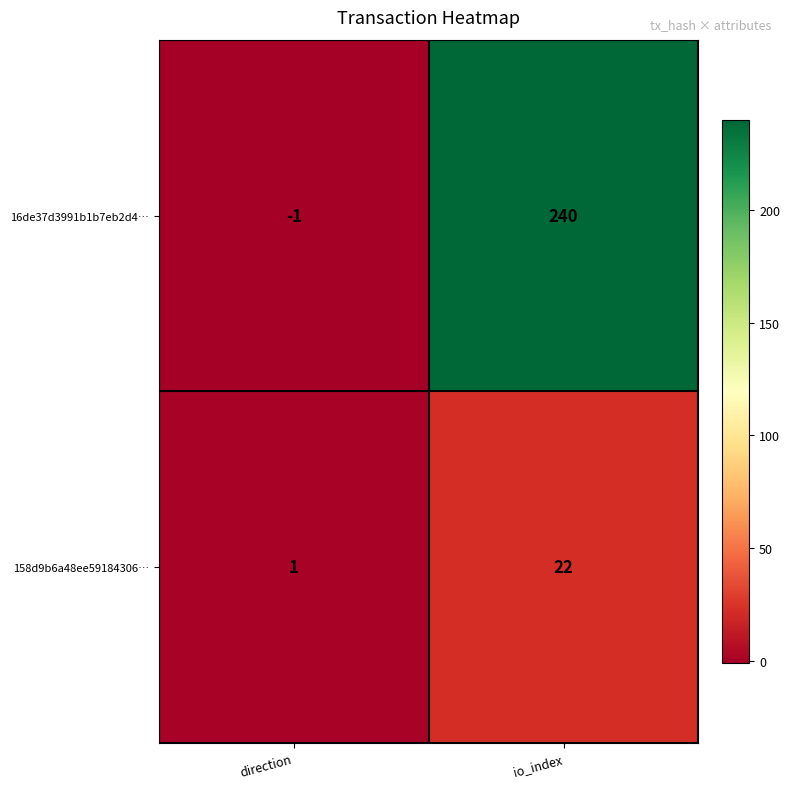

Reading left to right, what are all the values shown in this chart?

16de37d3991b1b7eb2d4…: -1	240
158d9b6a48ee59184306…: 1	22